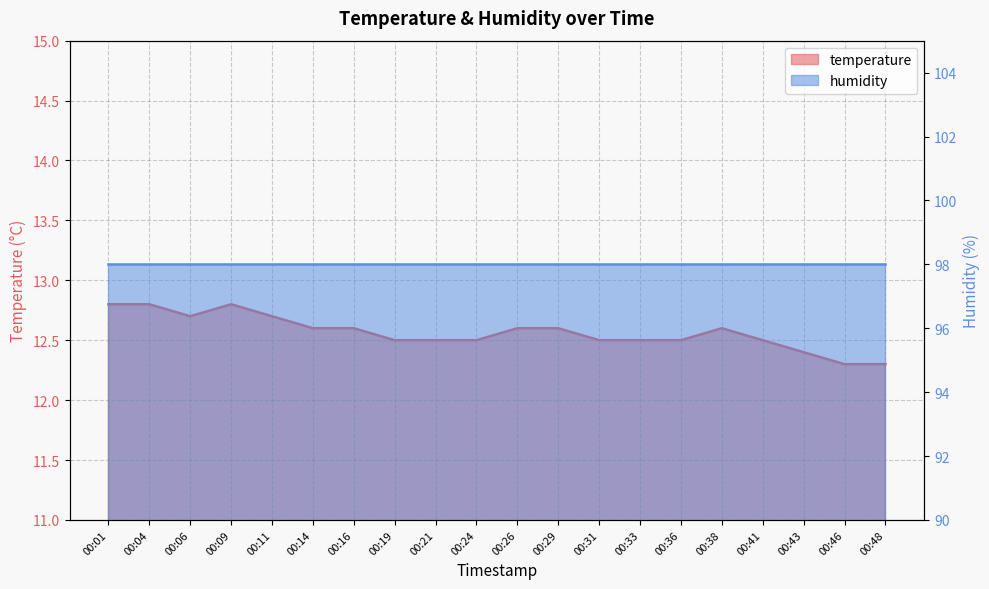

How many interior local peaks (higher than both neighbors) does the data have?

2